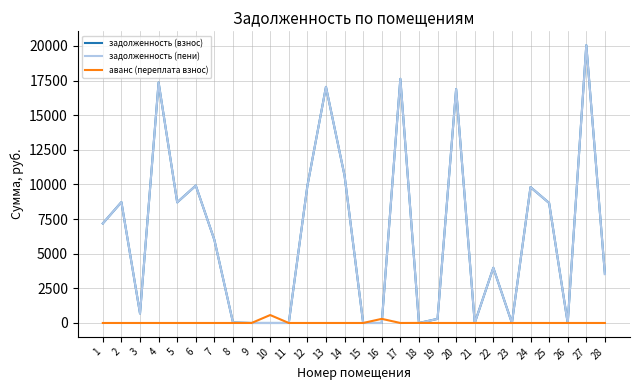

Is it true that задолженность (пени) equals 9805.8 at 24?

True